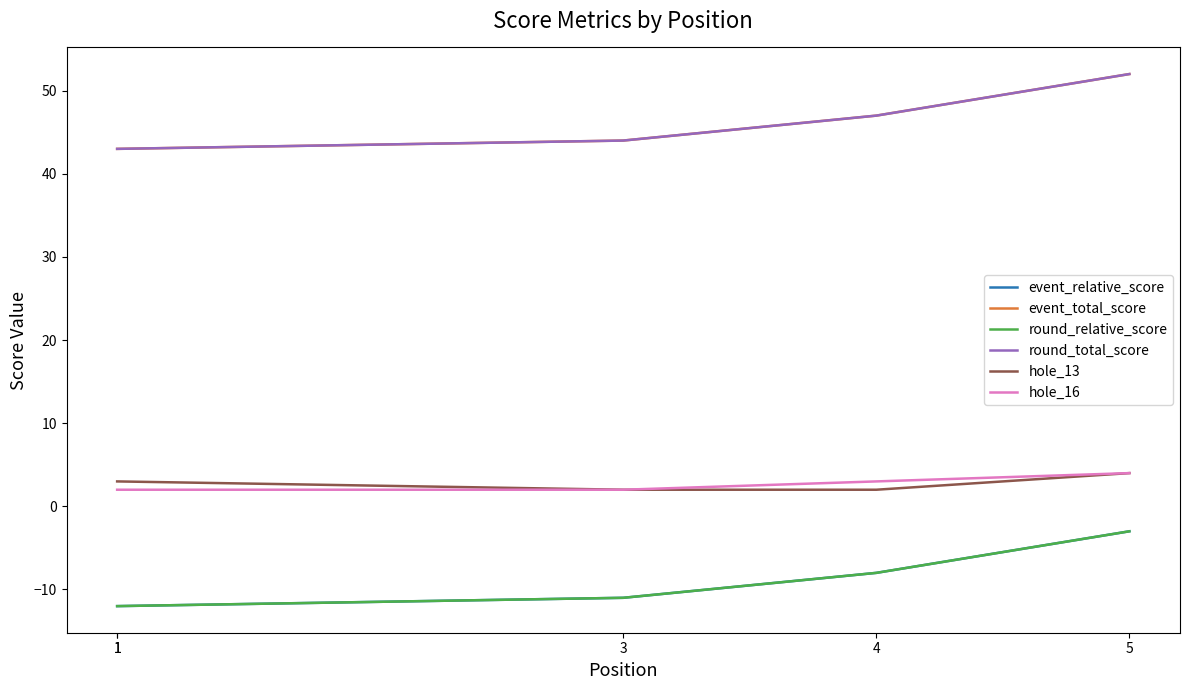

What is the value of the hole_13 point at the 3rd from the left?

2